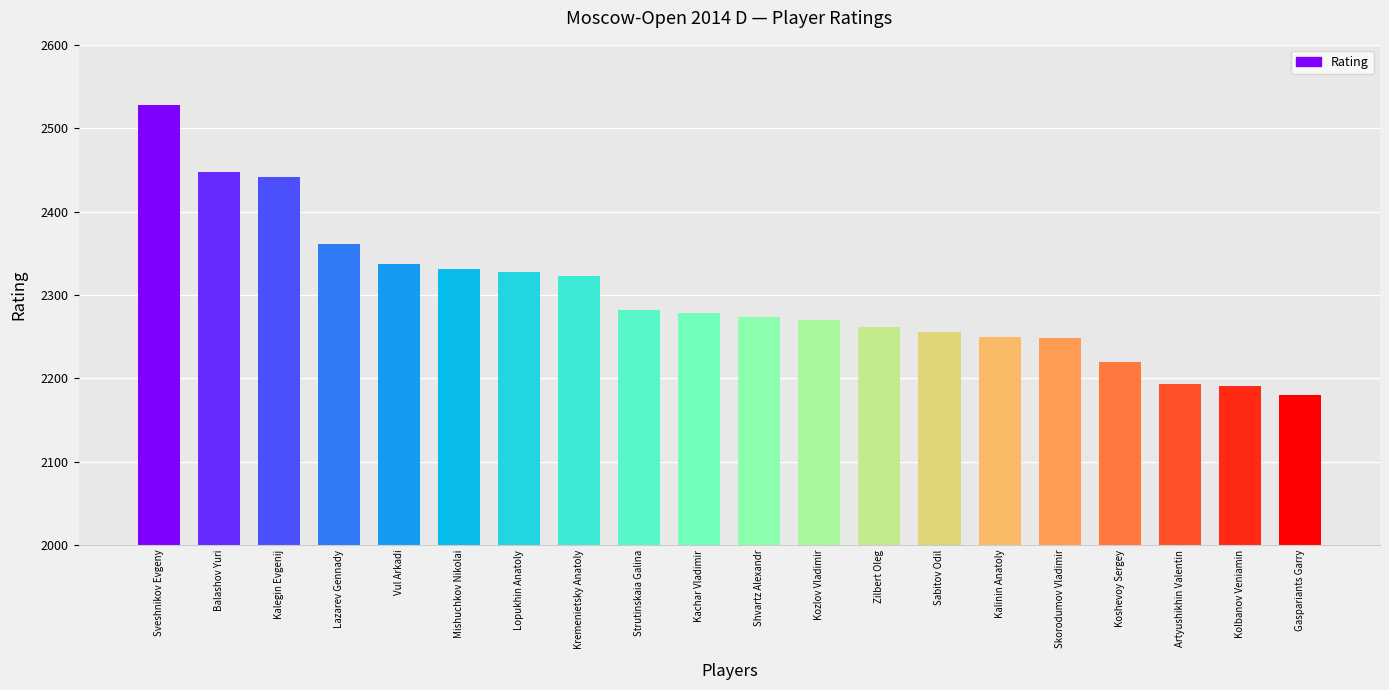

What is the sum of all values?

45998